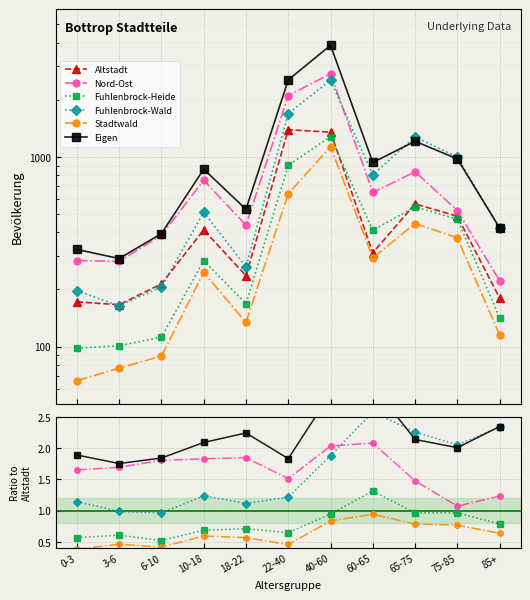

Is the value of Eigen at 3-6 greater than the value of Fuhlenbrock-Wald at 22-40?

Yes